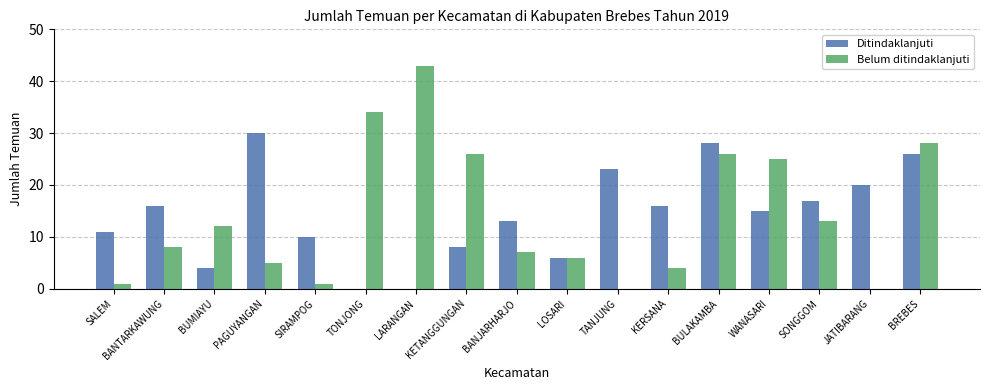

What is the total value across all series at TONJONG?

34